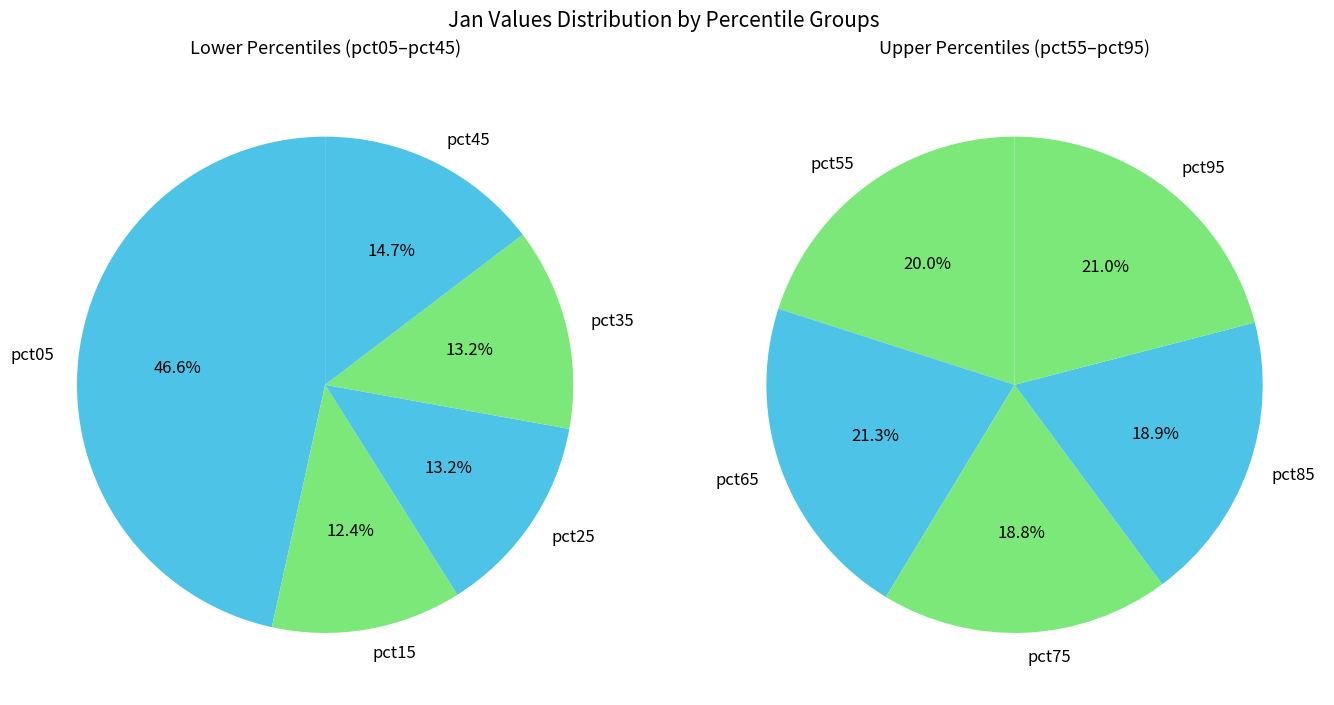

What is the ratio of the value at pct95 to the value at pct55?

1.0